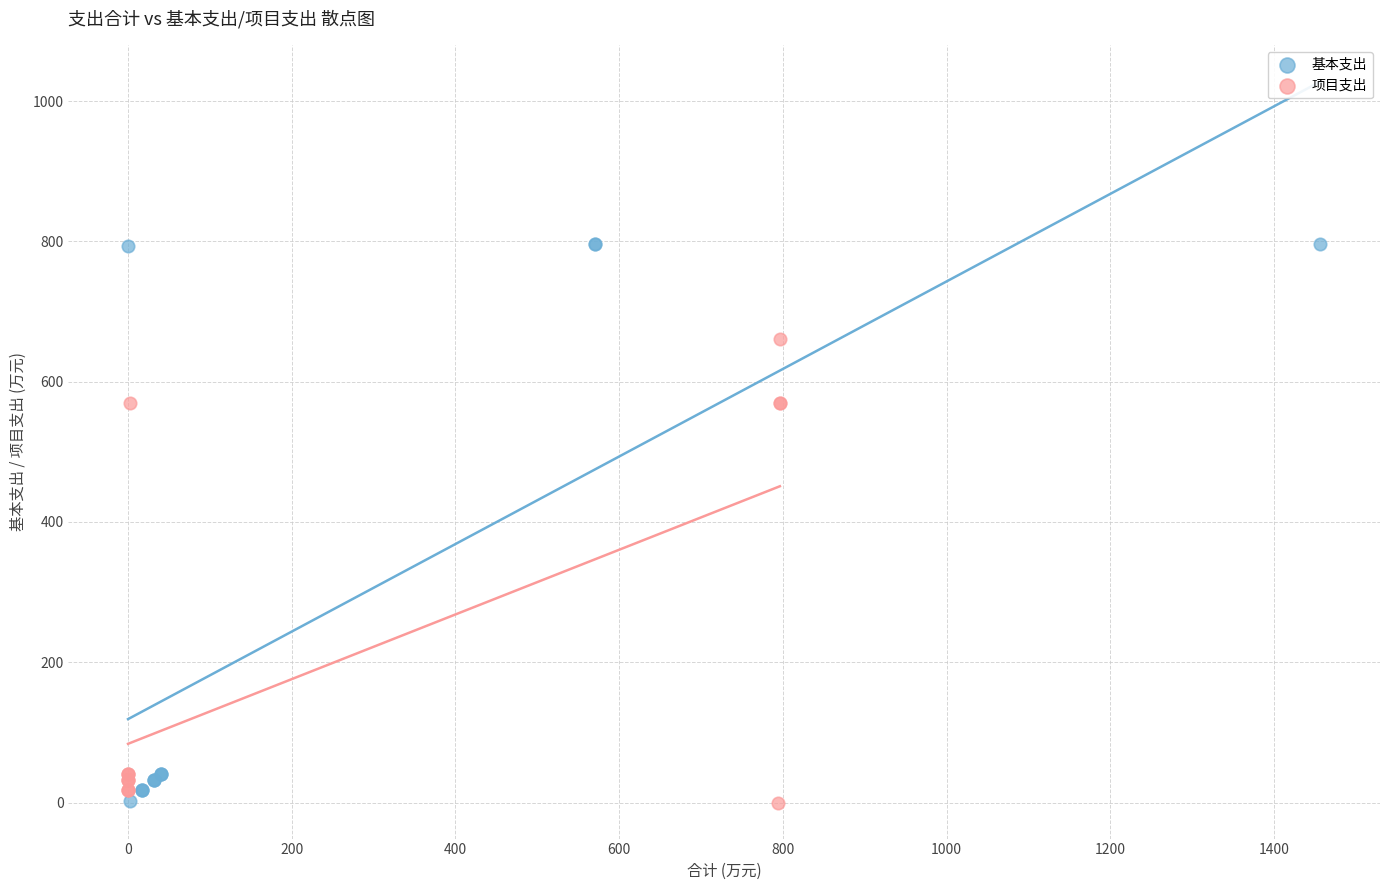

Which series has the largest Y range (max minus min)?

基本支出